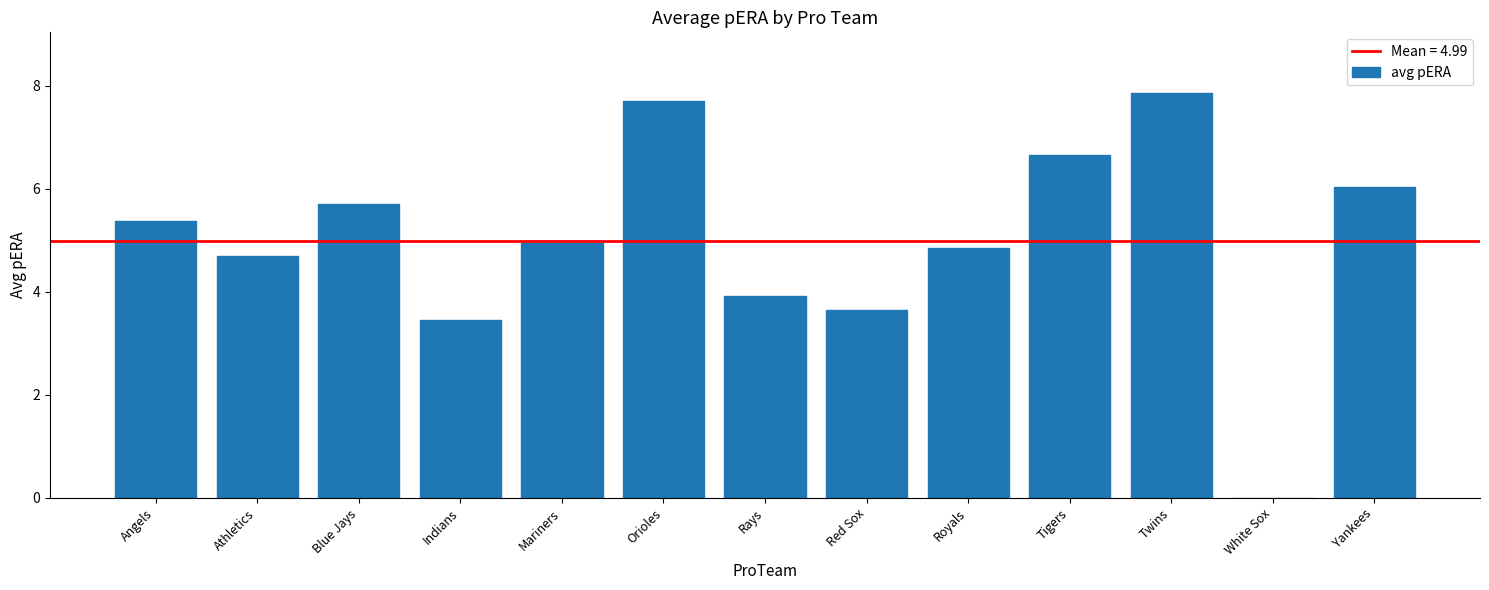

What is the change in value from Orioles to Tigers?

-1.1